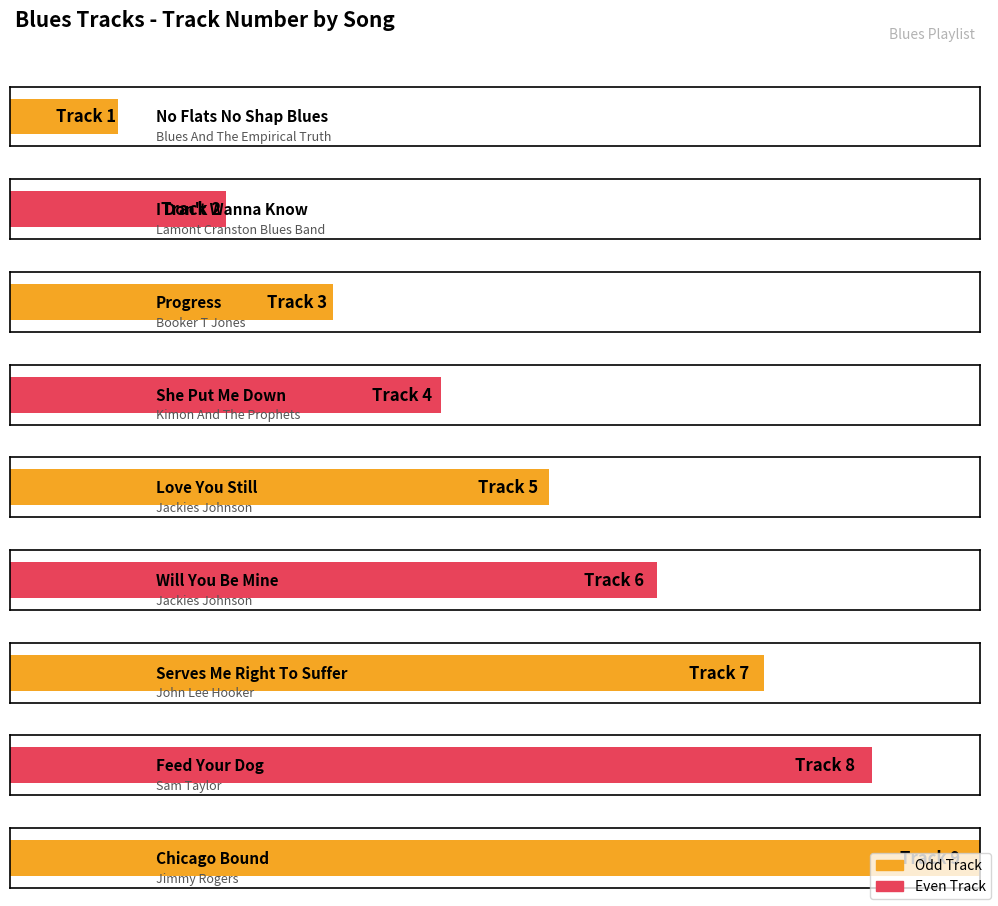

Rank the categories by value from lowest to highest.

No Flats No Shap Blues, I Don't Wanna Know, Progress, She Put Me Down, Love You Still, Will You Be Mine, Serves Me Right To Suffer, Feed Your Dog, Chicago Bound